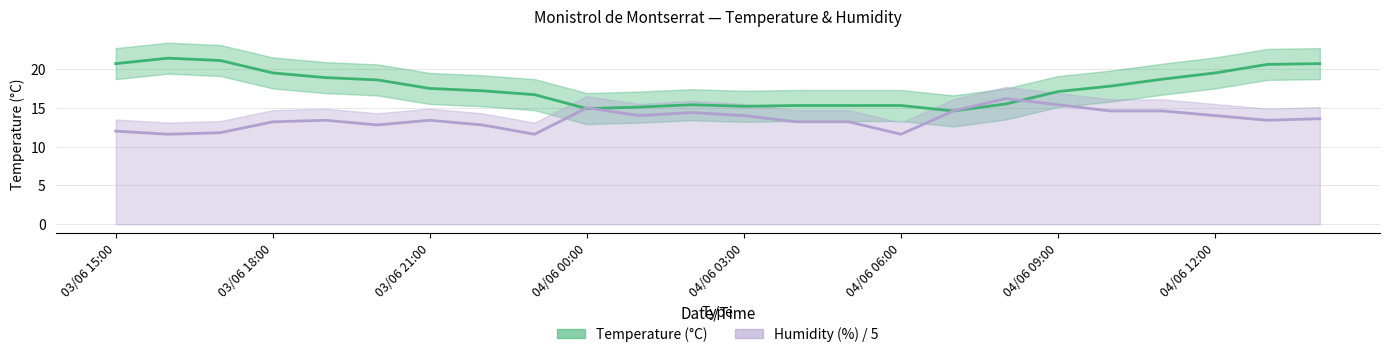

Which series has the largest range (max minus min)?

Temperature (°C)